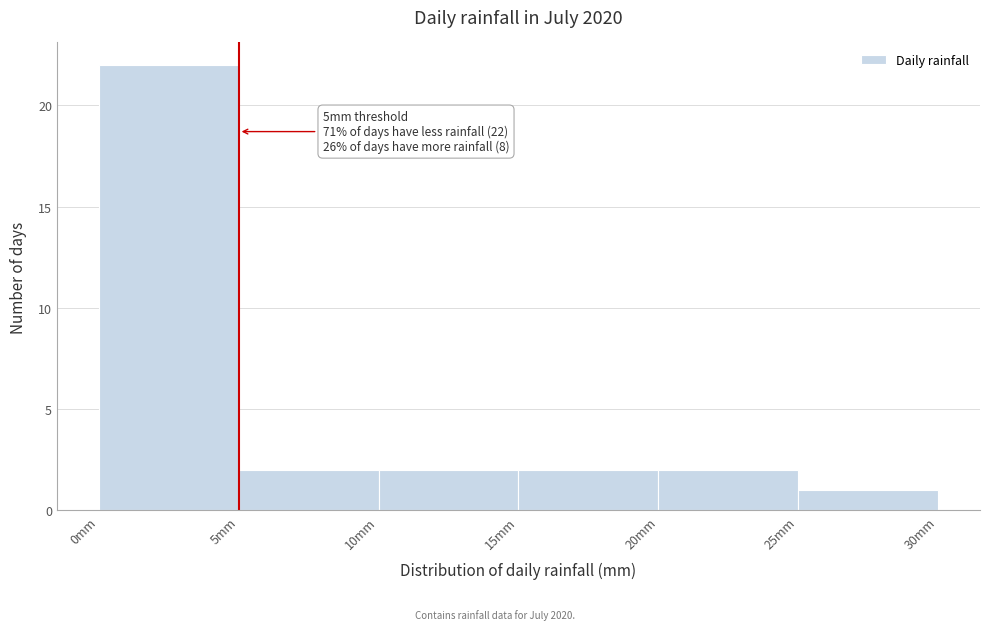

Which range on the x-axis has the tallest bar?

0 to 5